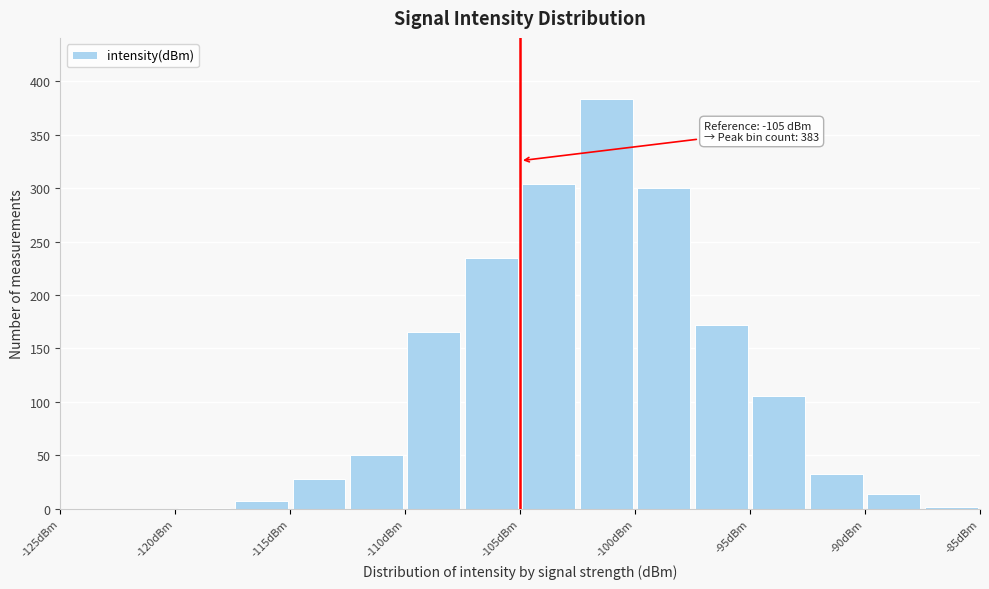

Over which range of the x-axis is the bar tallest?

-102.5 to -100.0